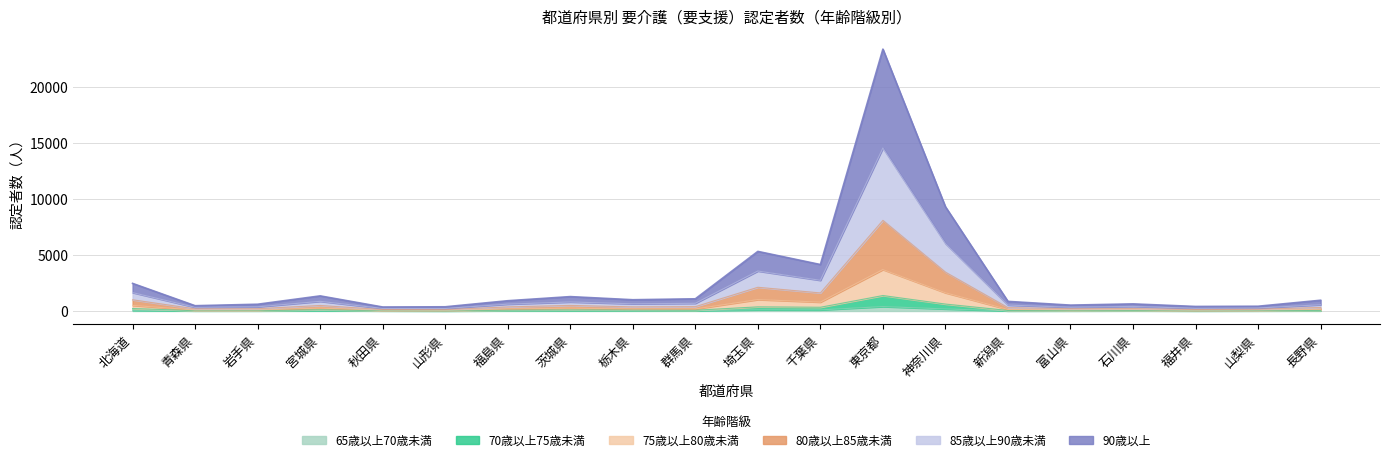

True or false: 80歳以上85歳未満 has a value of 1125 at 群馬県.

False